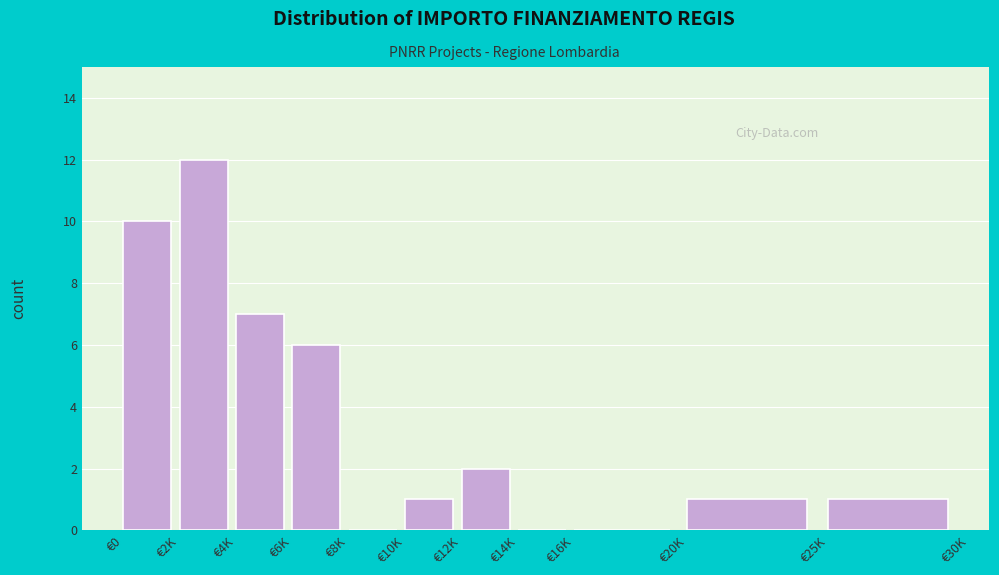

Reading left to right, transcribe all the data shown in this chart.

€0=10	€2K=12	€4K=7	€6K=6	€8K=0	€10K=1	€12K=2	€14K=0	€16K=0	€20K=1	€25K=1